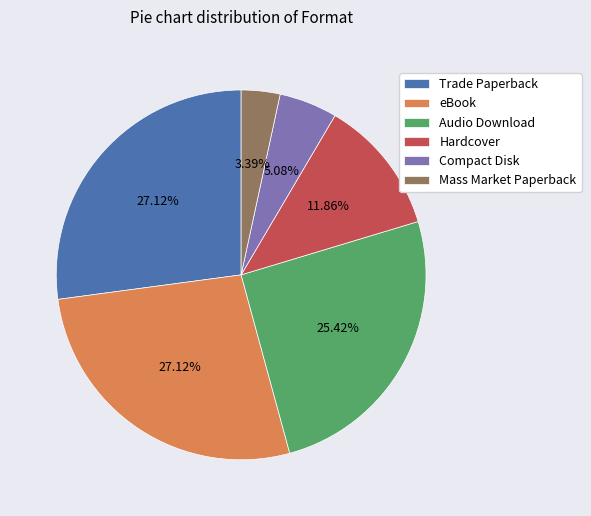

Is it true that Hardcover is 12% of the pie?

True